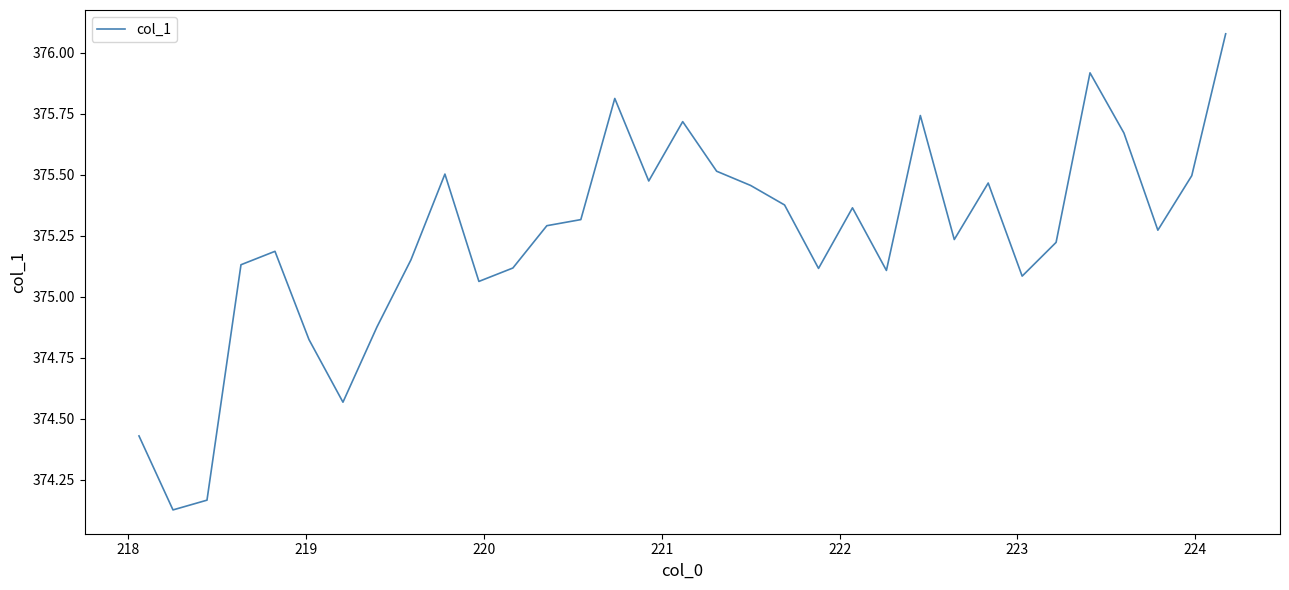

What is the difference between the maximum and minimum values?

2.0